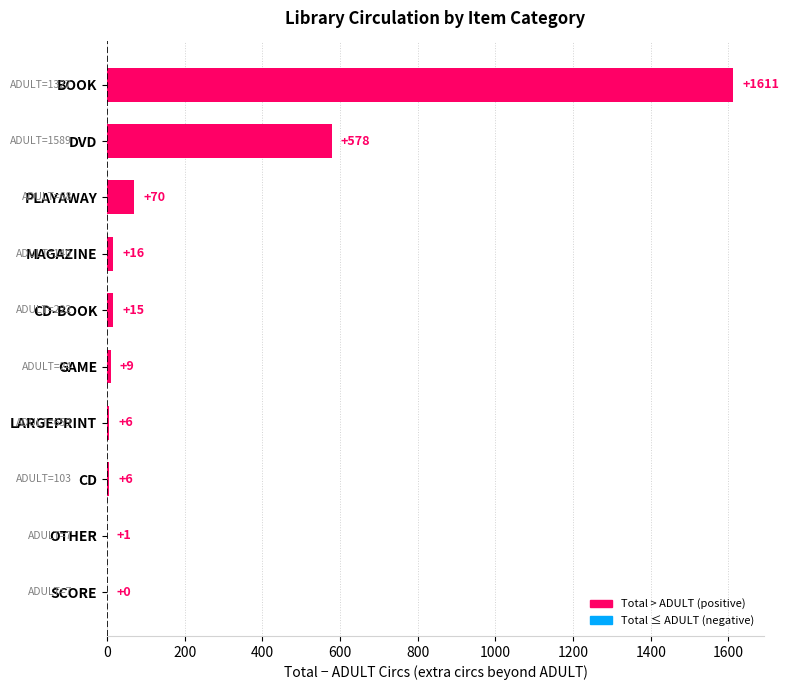

Is it true that the value at BOOK is 1086?

False